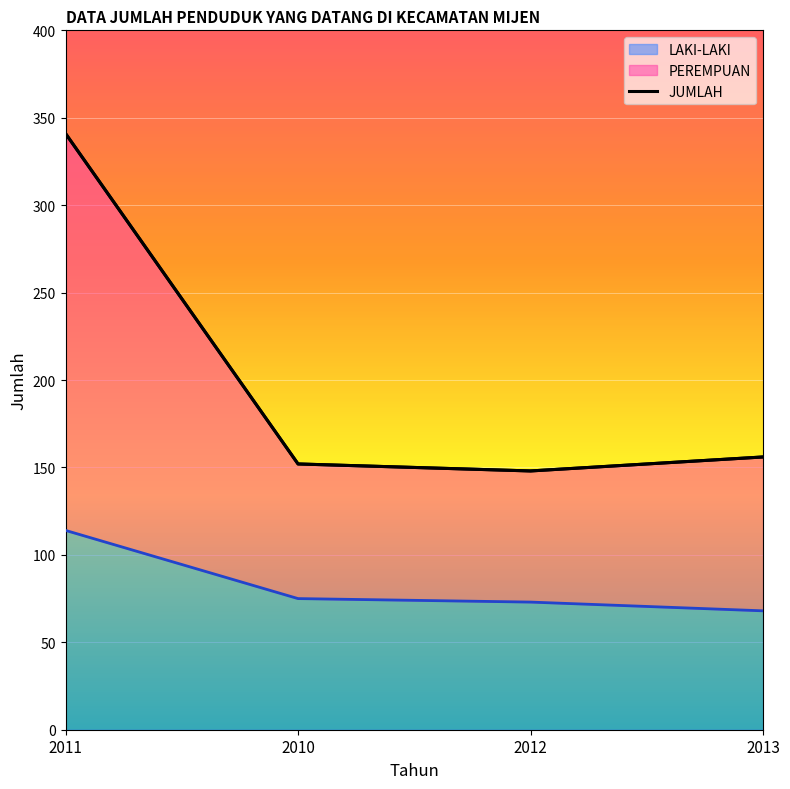

What position from the left is 2013?

4